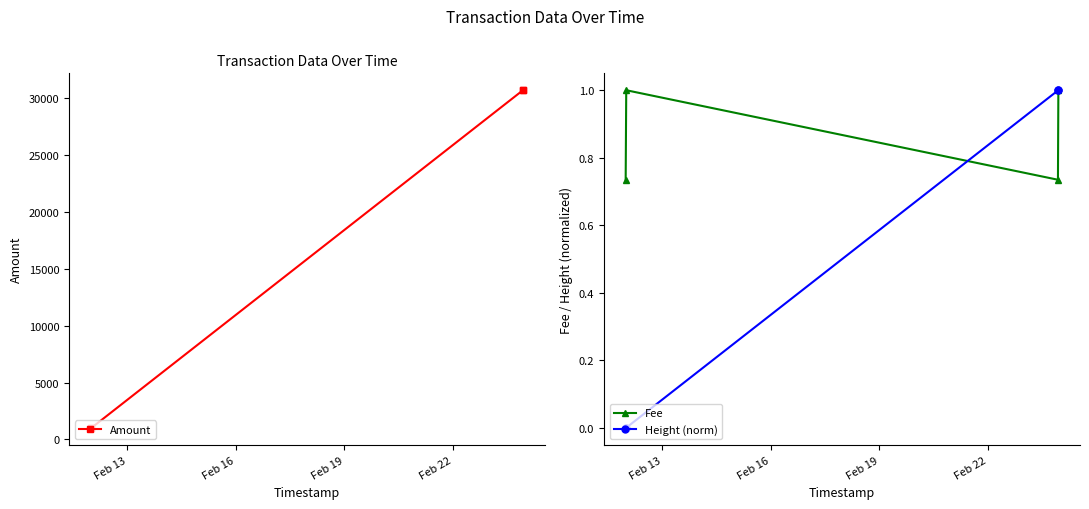

What are all the series names shown in the legend?

Amount, Fee, Height (norm)